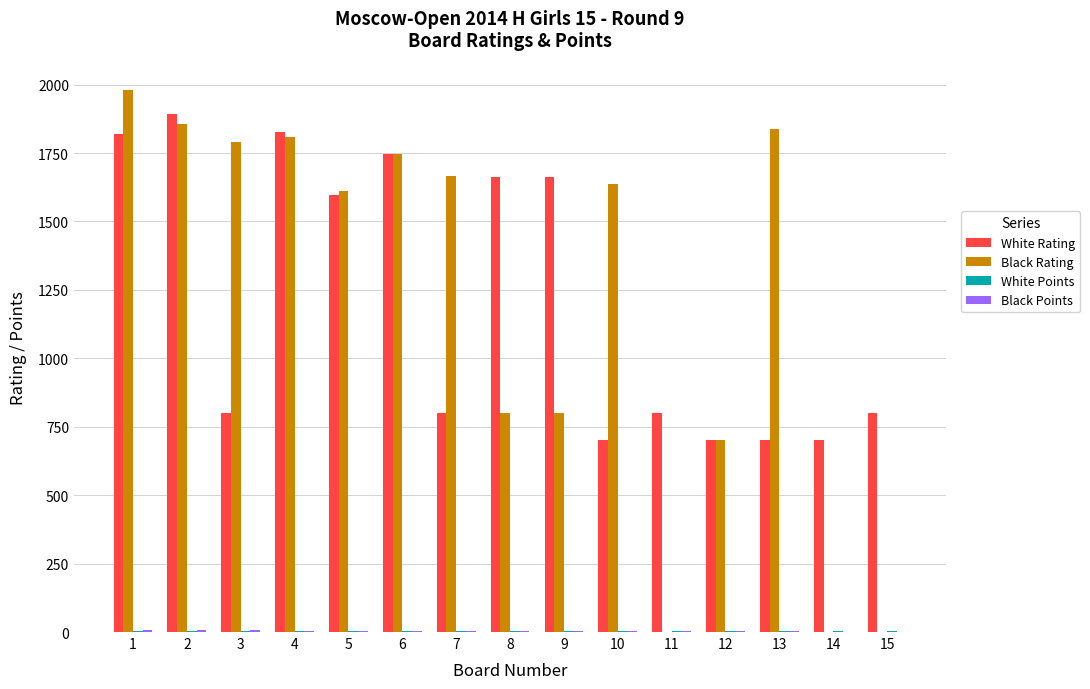

Does the chart contain stacked bars?

No